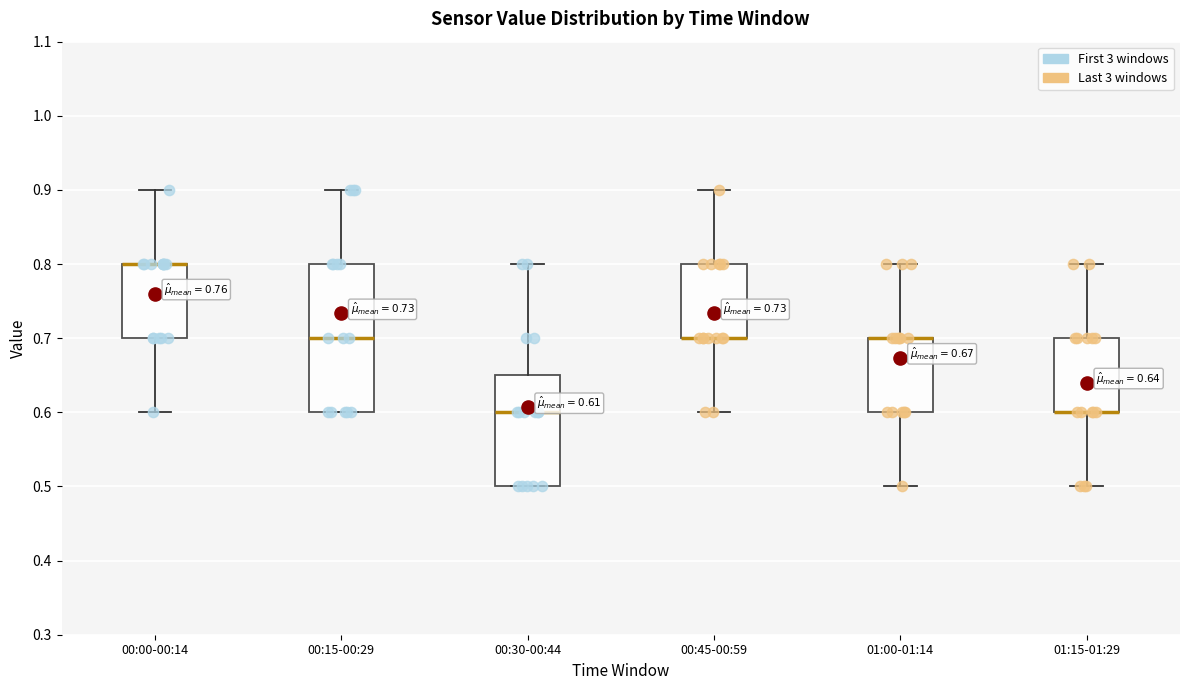

Comparing the boxes themselves (not the whiskers), which one is the tallest?

00:15-00:29